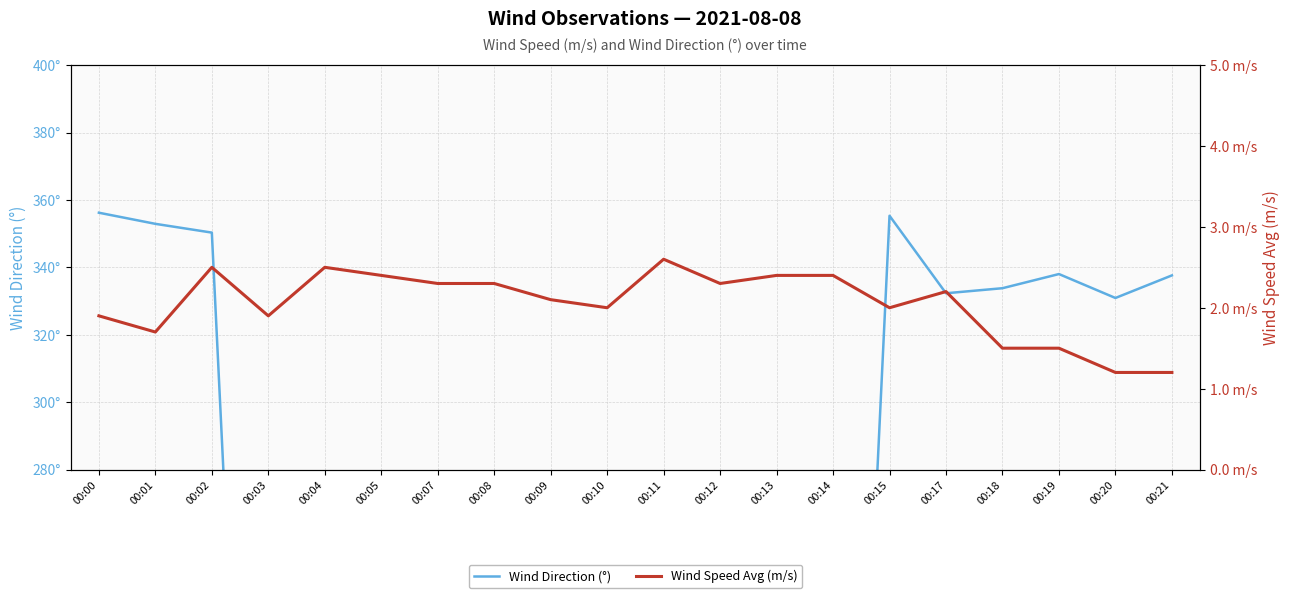

In Wind Direction (°), how many points are higher than both neighbors (excluding endpoints)?

6